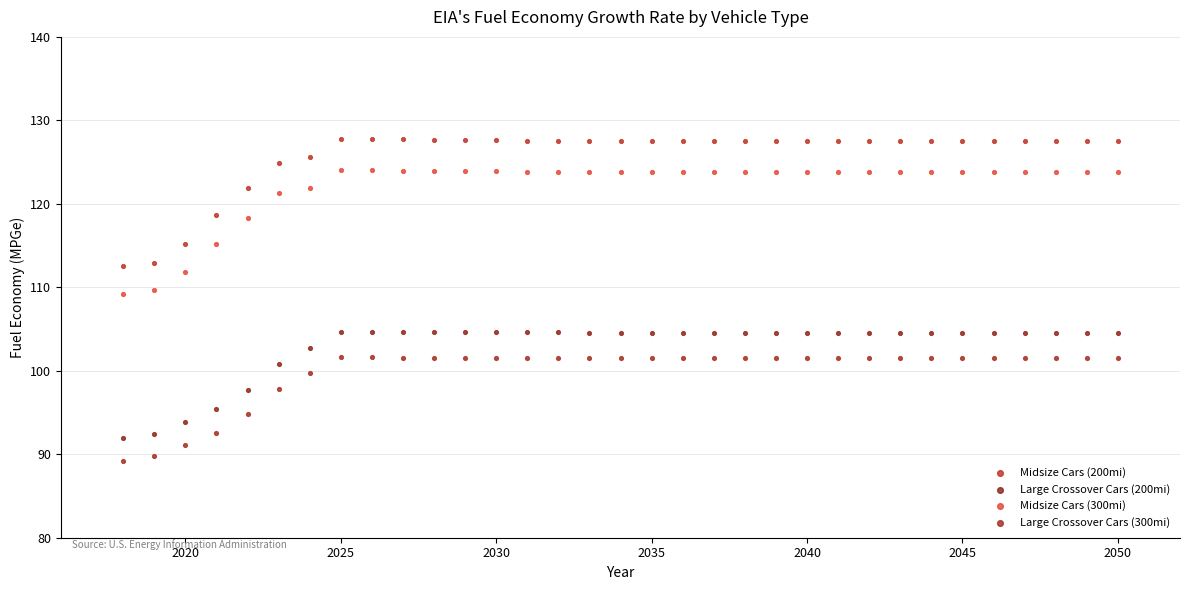

What is the X range (max minus min) for the scatter plot?

32.0